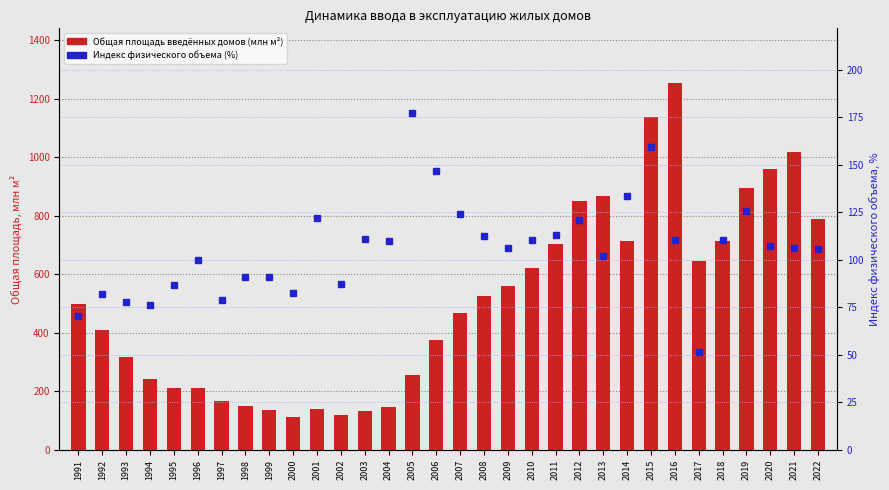

Which series has the largest range (max minus min)?

Общая площадь введённых домов (млн м²)